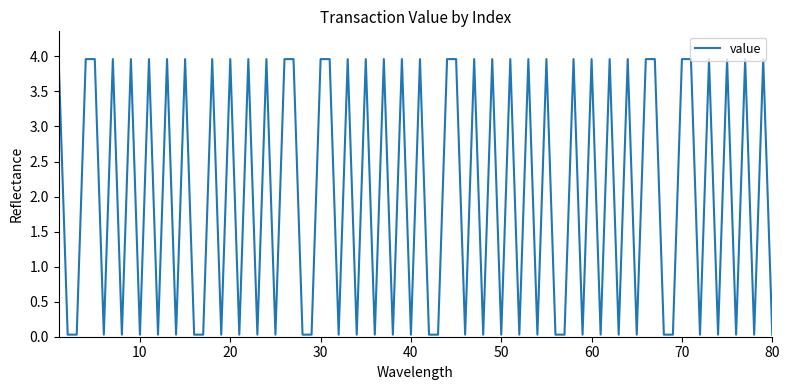

What is the maximum value shown in the chart?

4.0